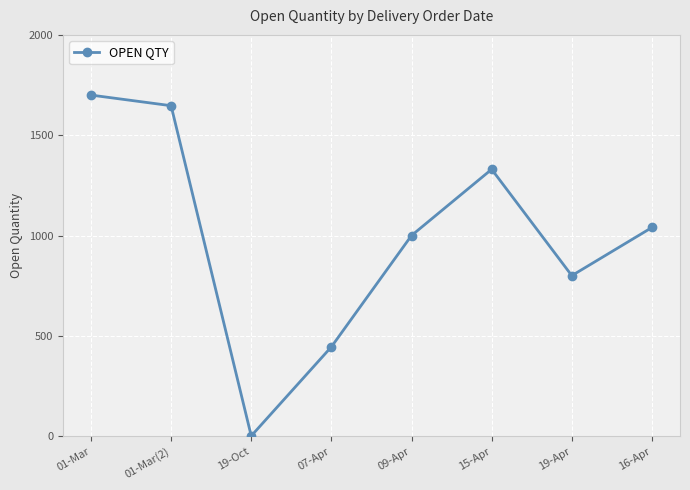

What is the label of the 2nd point from the left?

01-Mar(2)